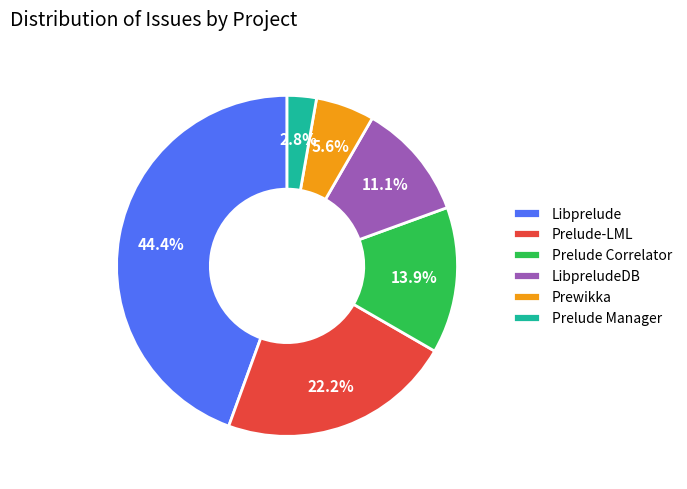

Is there any slice that represents more than half of the pie?

No